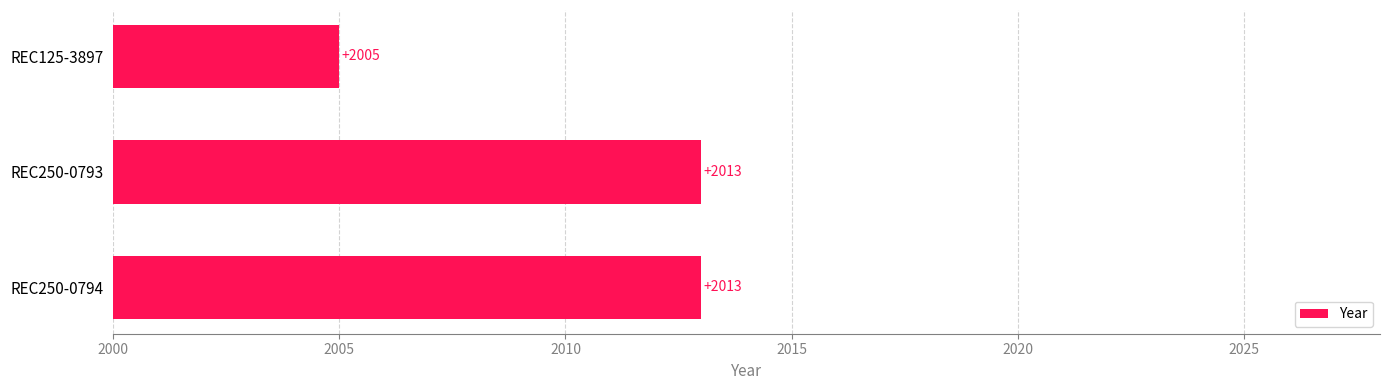

Reading bottom to top, what are all the values shown in this chart?

2013	2013	2005